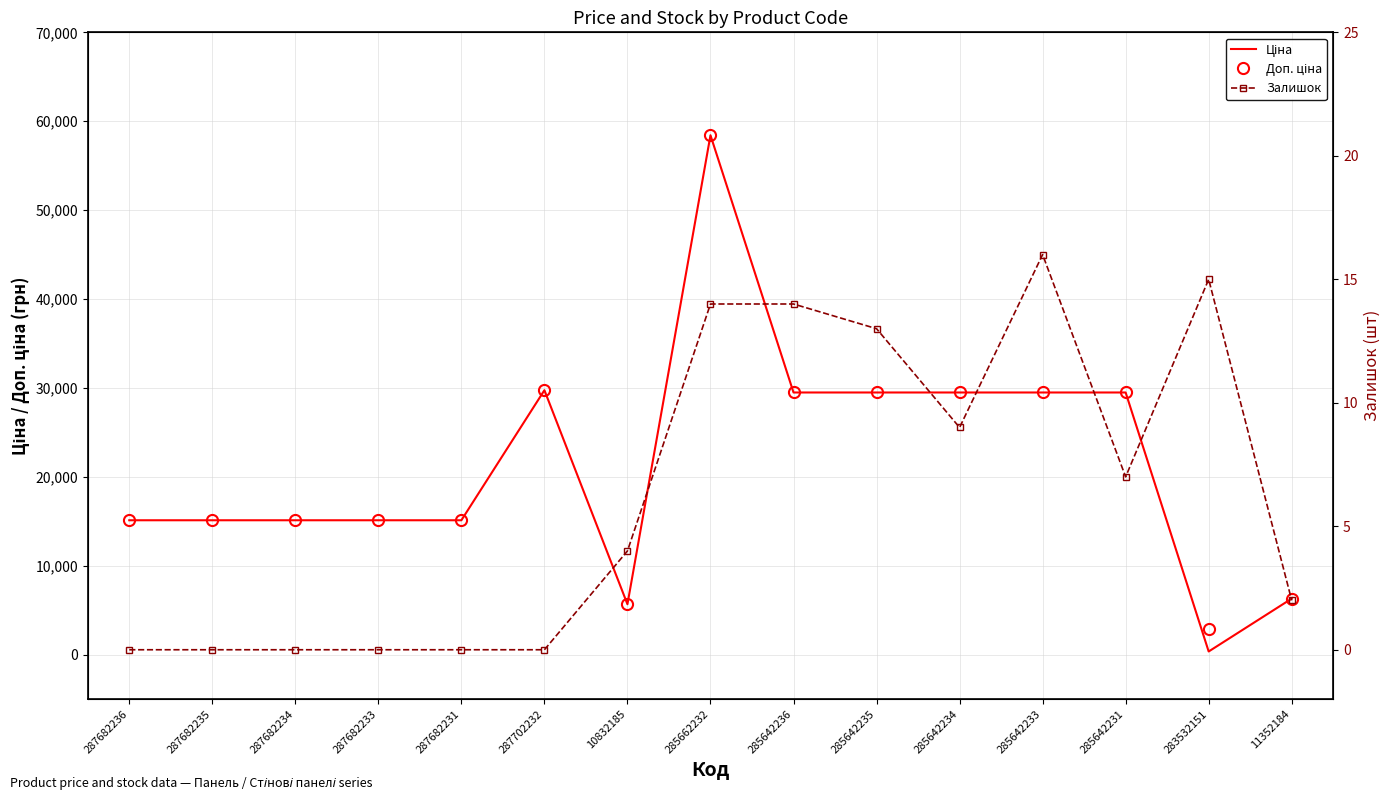

True or false: Доп. ціна has a value of 29491.5 at 285642236.

True